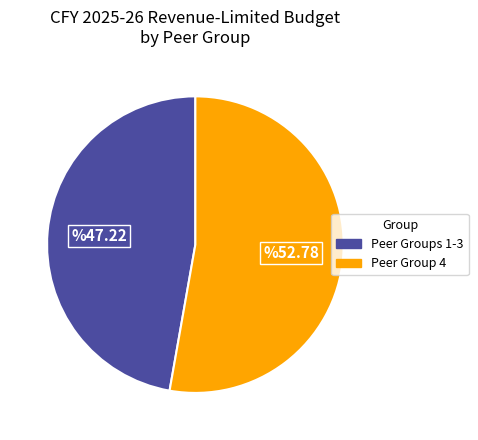

Which has a higher value, Peer Groups 1-3 or Peer Group 4?

Peer Group 4